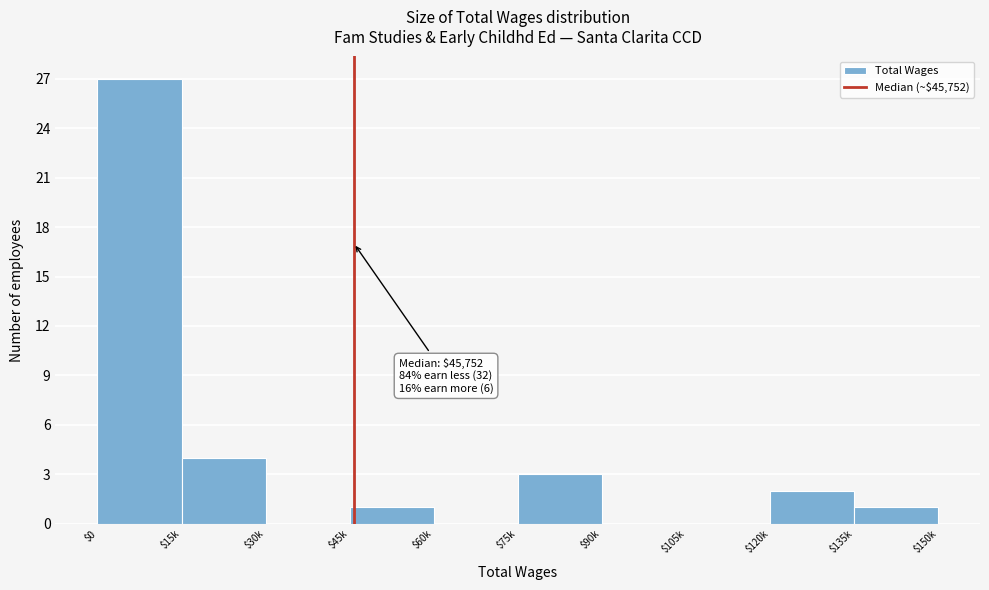

At which label is the value closest to 13?

$15k